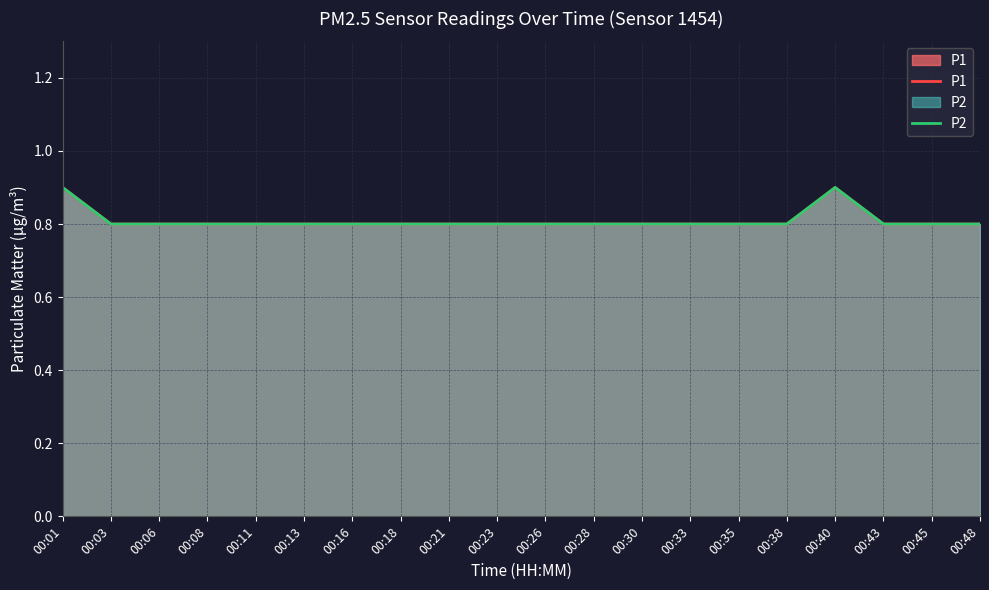

At which category does P2 reach its first local peak?

00:40